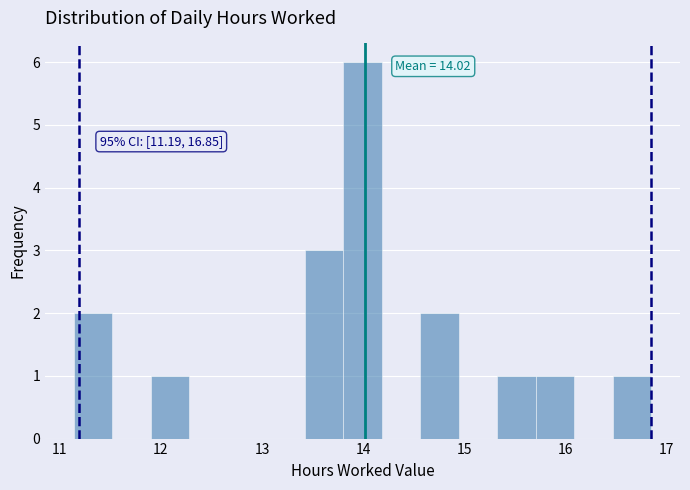

Around what value on the x-axis is the tallest bar? Give the approximate position of its centre, as read against the axis.

14.0